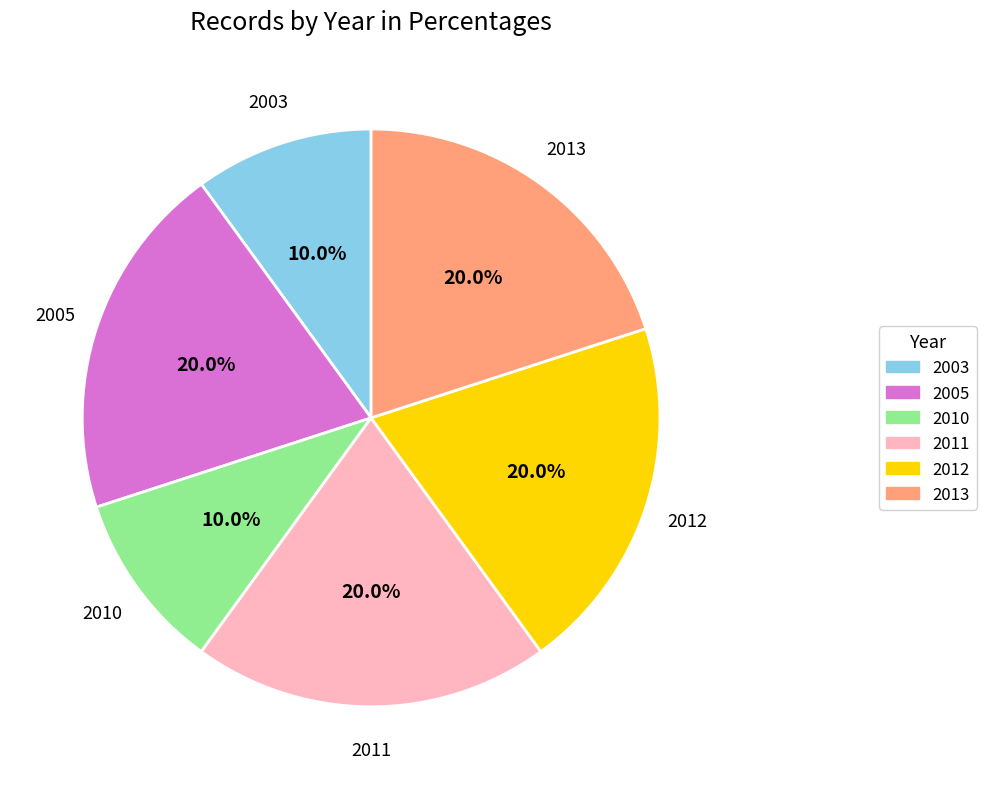

Count the number of slices in the pie.

6